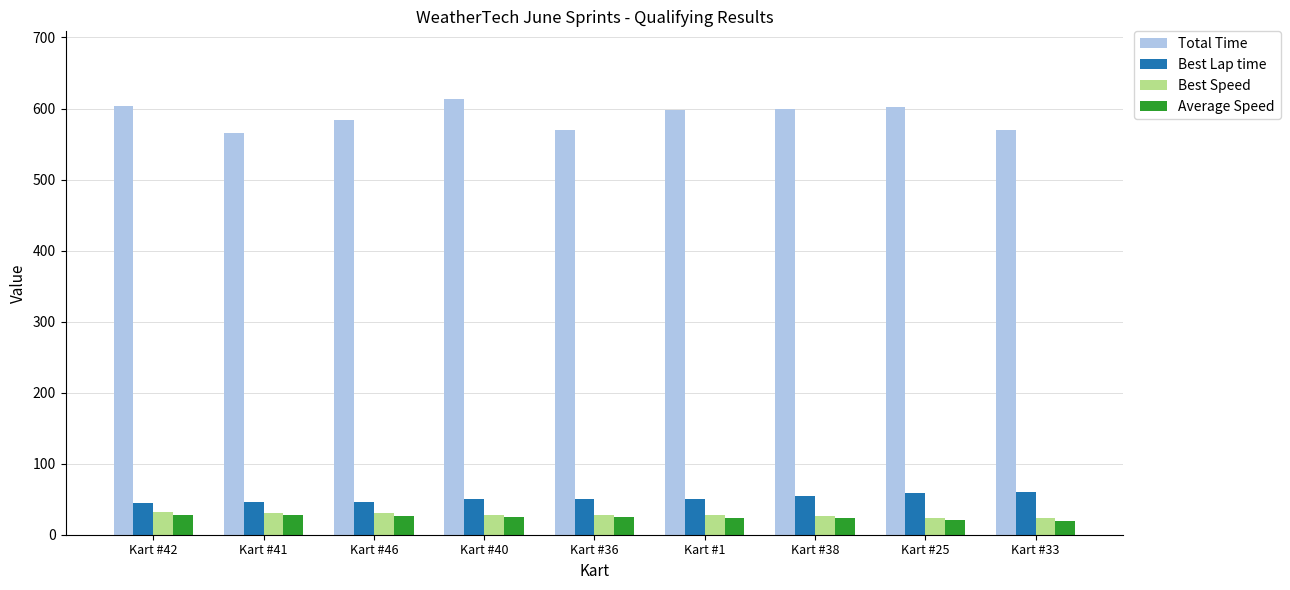

What is the difference between the second highest and second lowest values in the Total Time series?

34.9